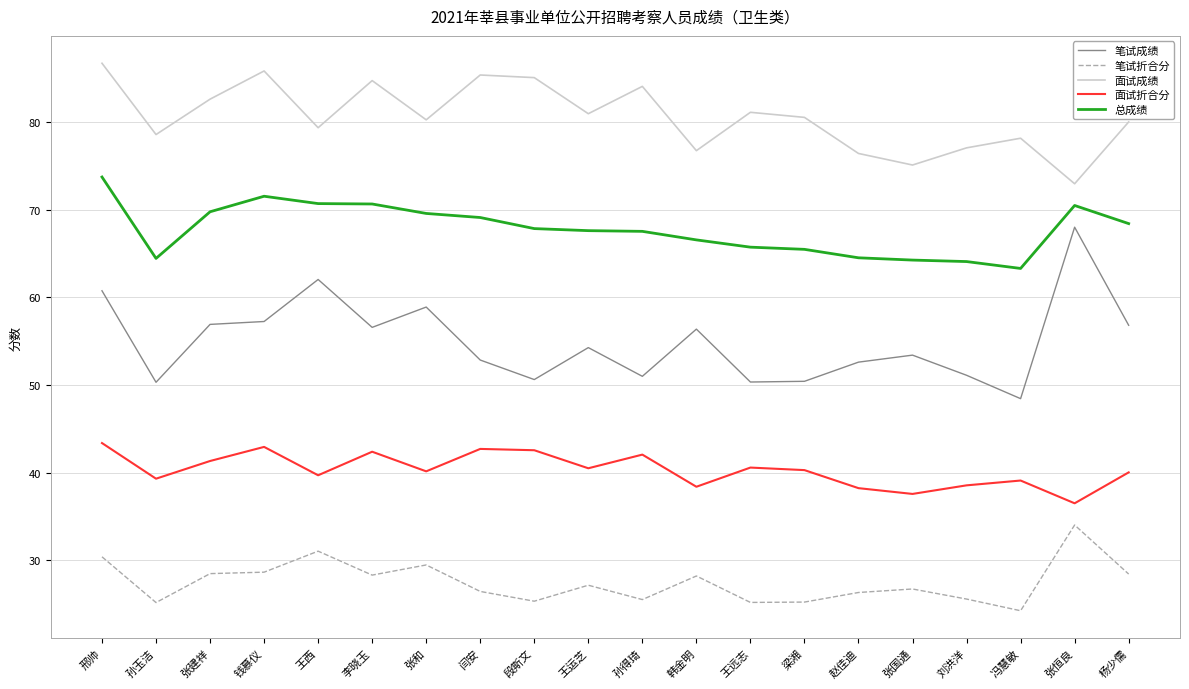

Which series changed the most between 邢帅 and 王运芝?

笔试成绩